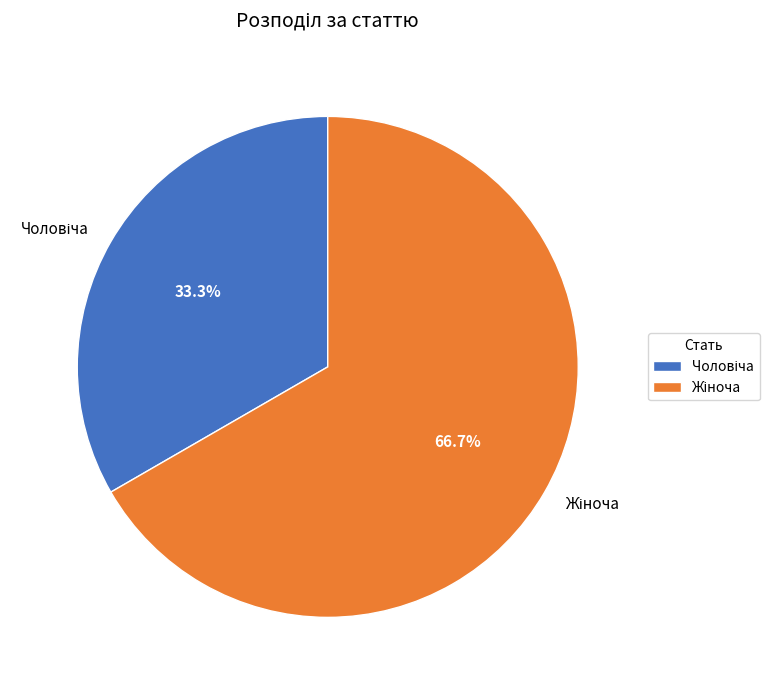

Is there any slice that represents more than half of the pie?

Yes